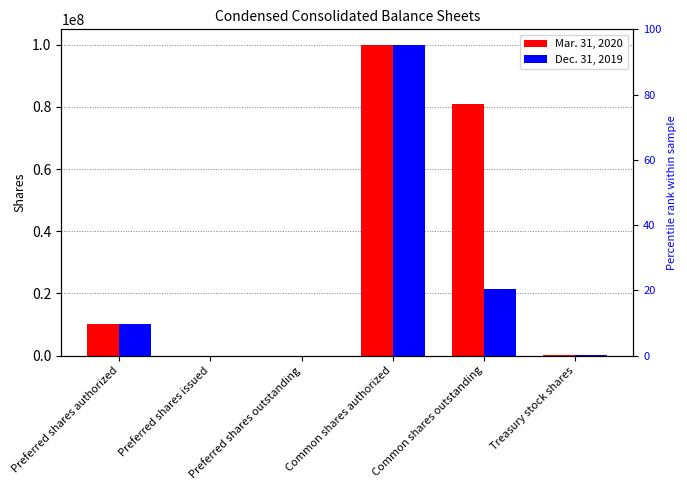

What is the label of the 4th bar from the left?

Common shares authorized